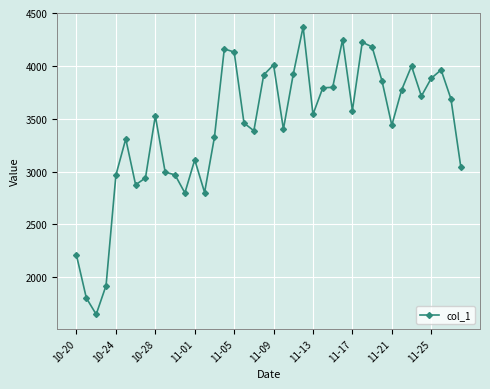

True or false: there are more than 2 points higher than both neighbors.

True